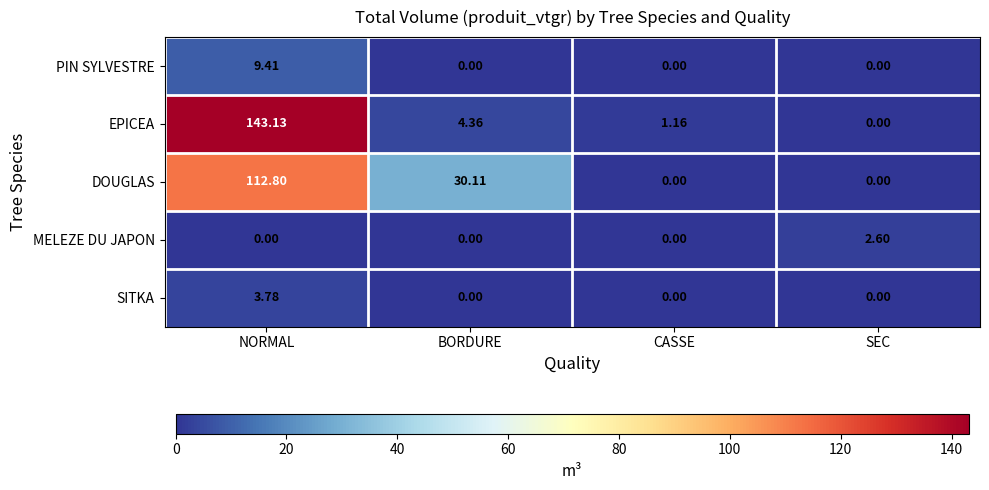

Count the number of categories in the chart.

4